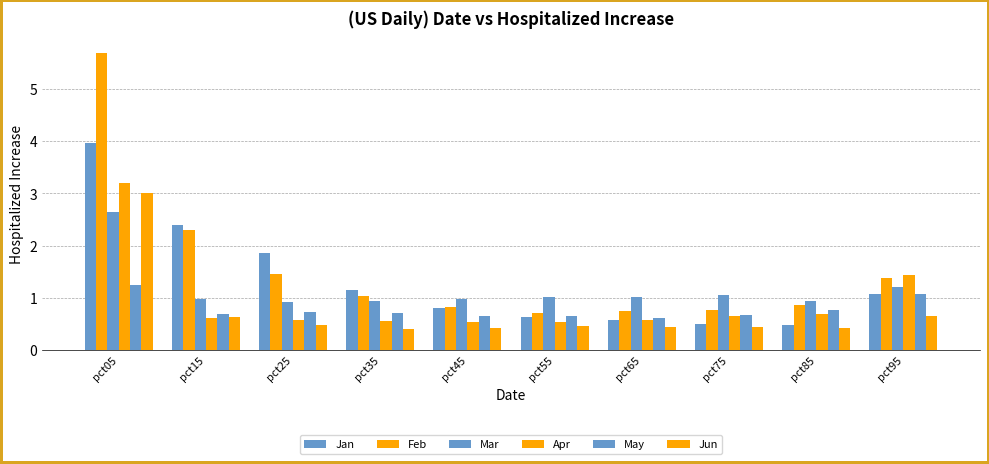

Which series has the largest range (max minus min)?

Feb